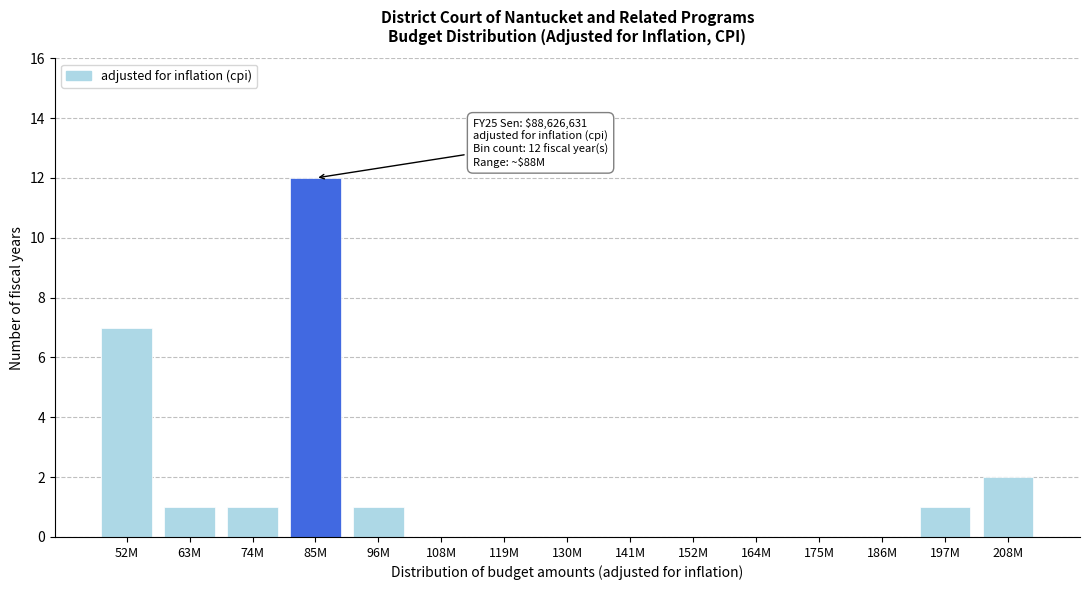

Reading right to left, list all the values displayed in this chart.

208M=2	197M=1	186M=0	175M=0	164M=0	152M=0	141M=0	130M=0	119M=0	108M=0	96M=1	85M=12	74M=1	63M=1	52M=7